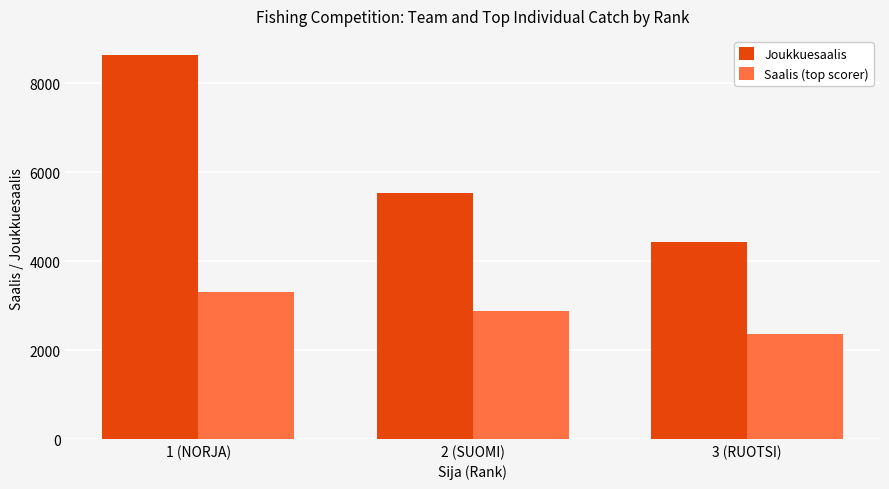

Rank the series at 3 (RUOTSI) from lowest to highest value.

Saalis (top scorer), Joukkuesaalis